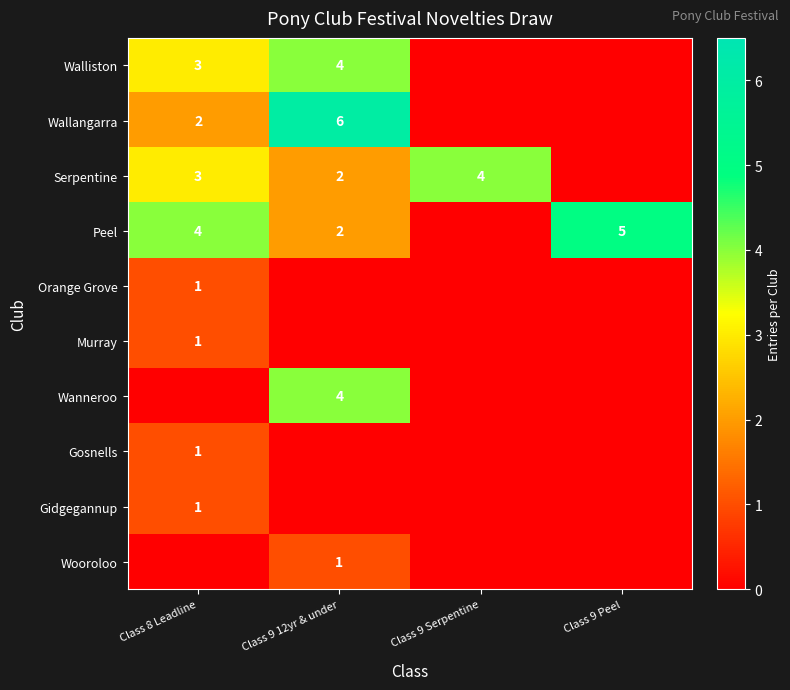

What is the total value across all series at Class 8 Leadline?

16